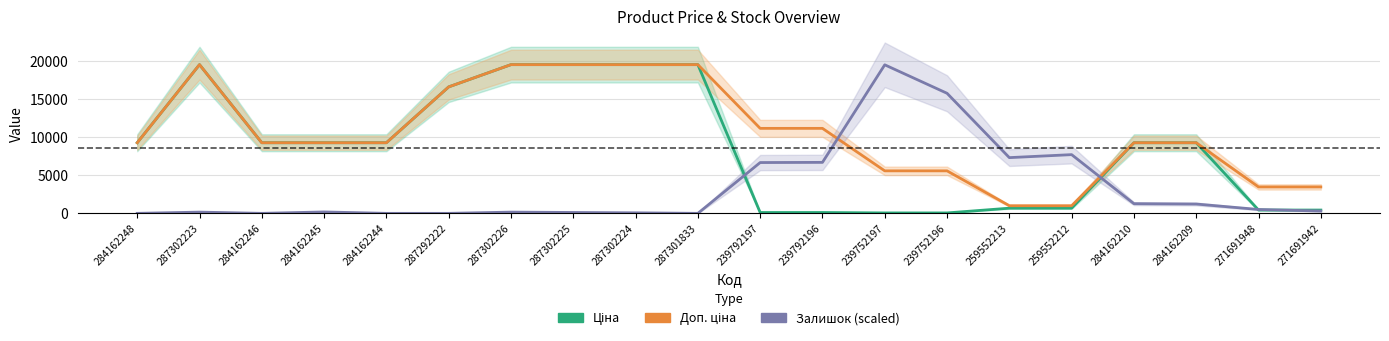

Which series ends up on top after the final intersection of Доп. ціна and Залишок (scaled)?

Доп. ціна